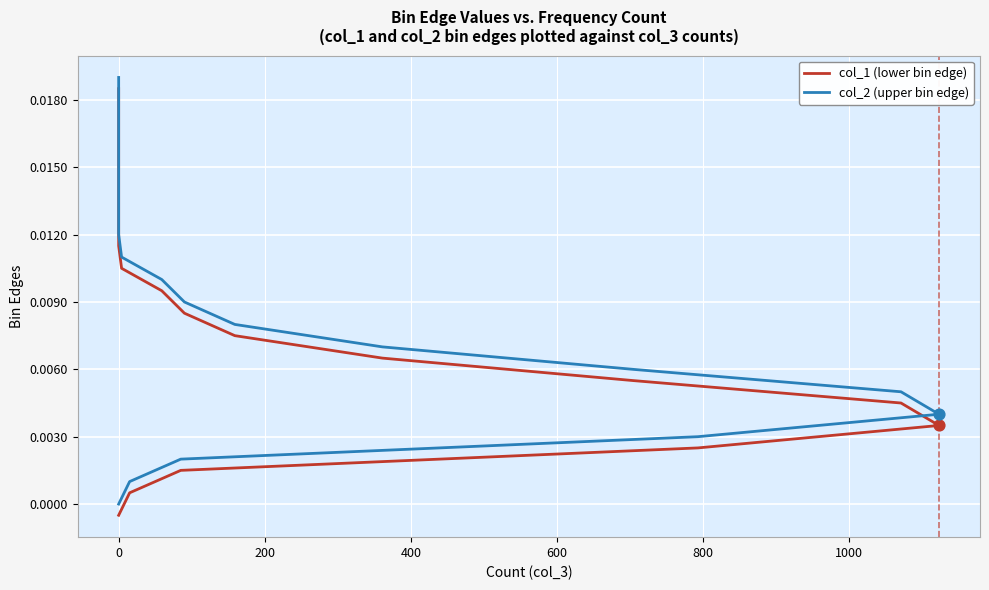

Which series reaches the maximum Y coordinate?

col_2 (upper bin edge)